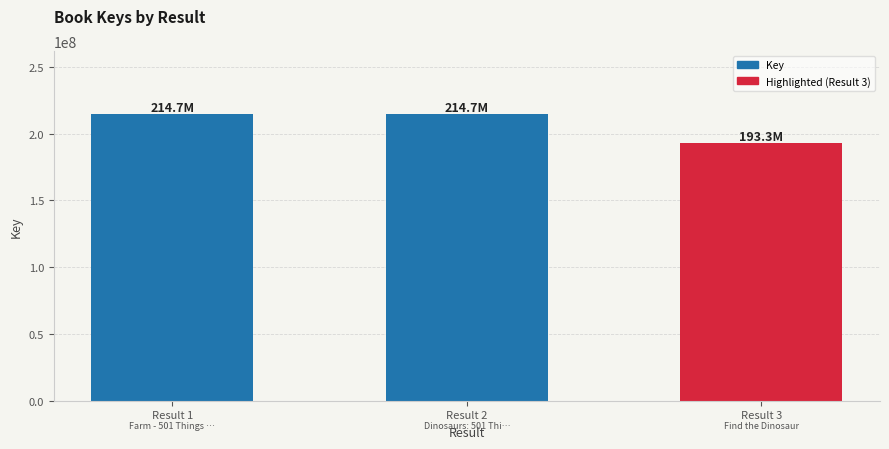

True or false: the data shows 193322133 at Result 3.

True